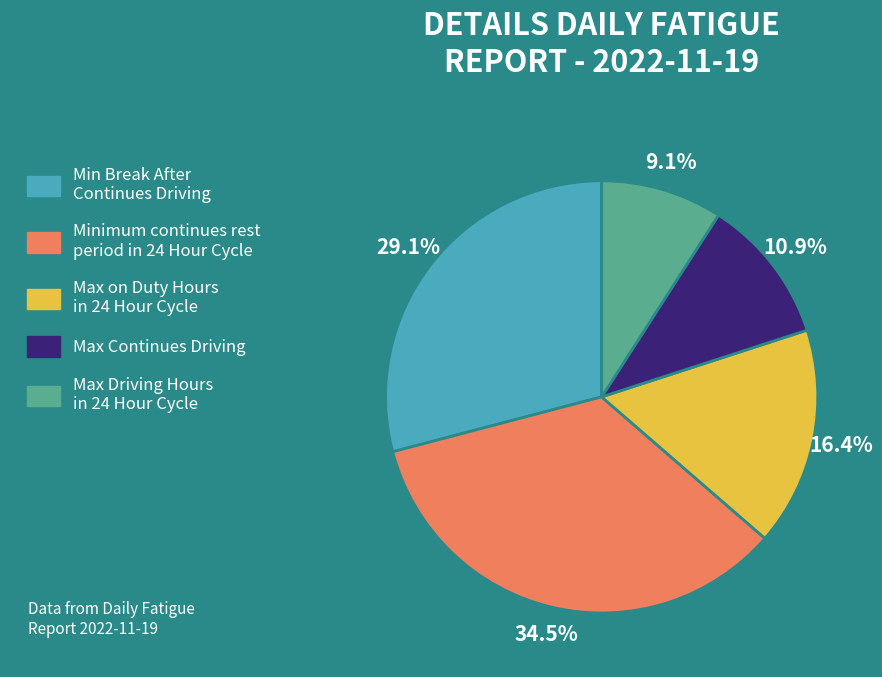

Is the sum of Max Continues Driving and Minimum continues rest period in 24 Hour Cycle greater than half?

No